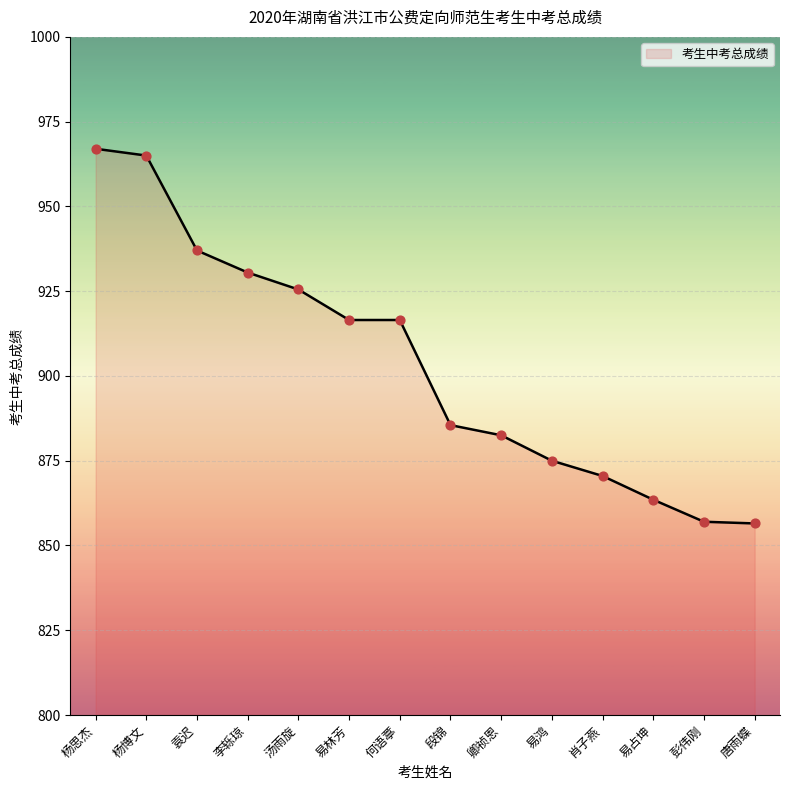

What is the change in value from 杨思杰 to 汤雨旋?

-41.5